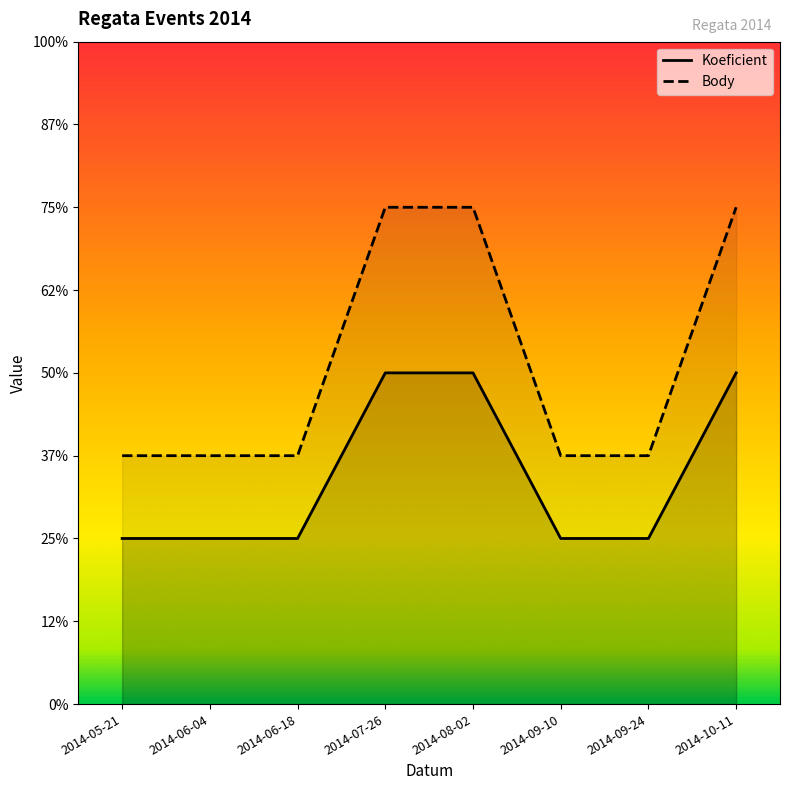

The Koeficient series shows 1.0 at 2014-06-04. True or false?

True